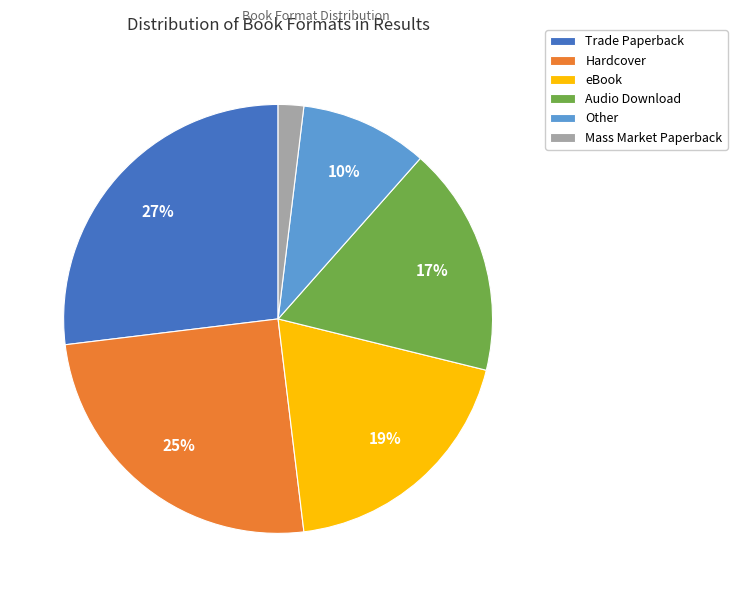

Which slice is the smallest?

Mass Market Paperback